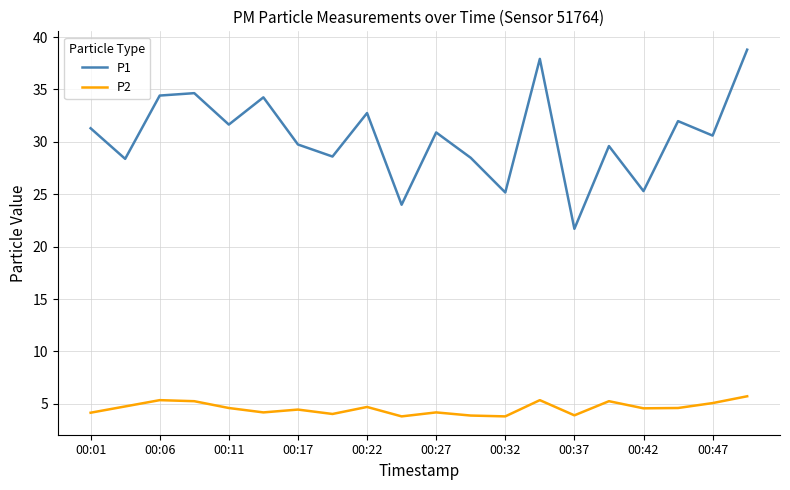

Rank the series by their maximum value, from lowest to highest.

P2, P1